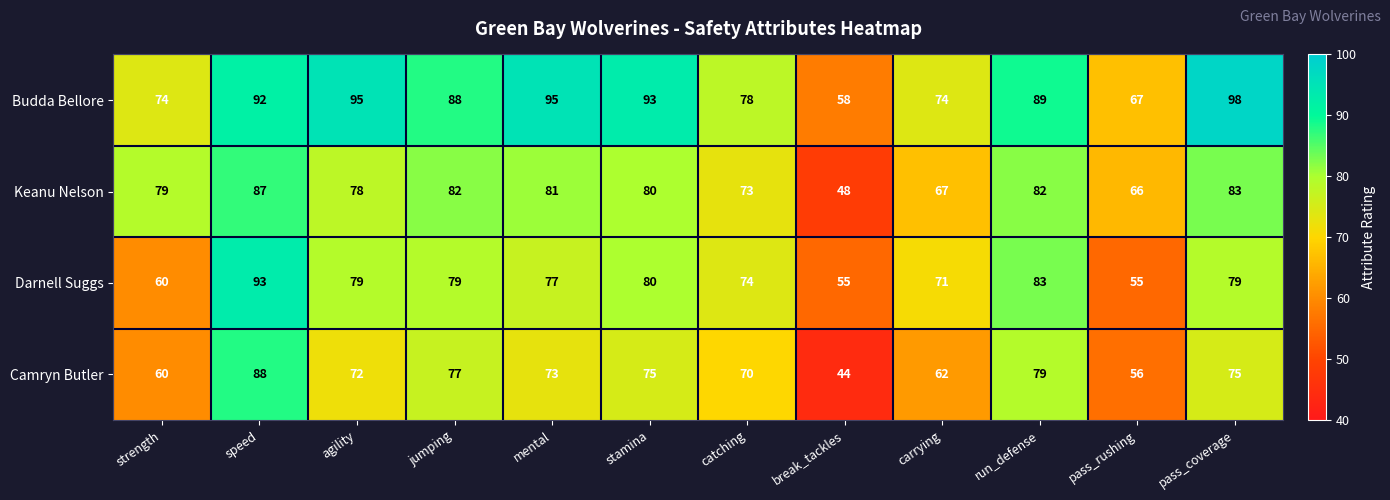

What is the difference between the Budda Bellore values at break_tackles and pass_coverage?

40